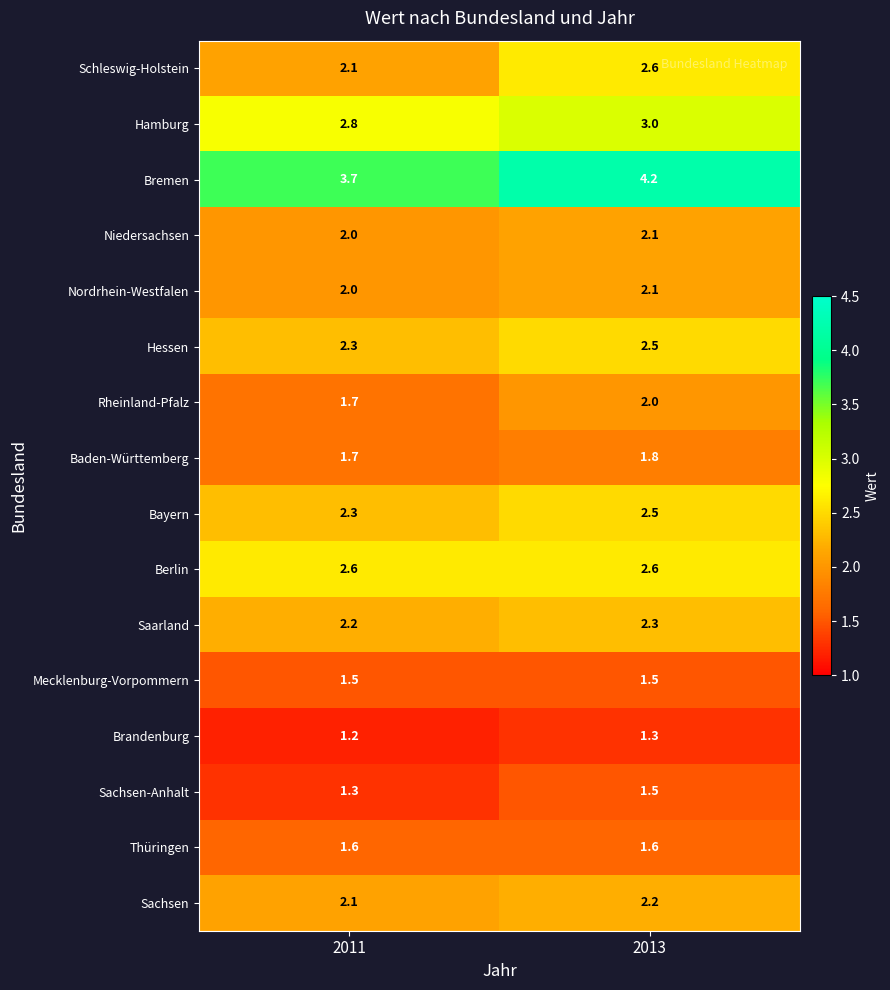

Read the Brandenburg value at 2013.

1.3